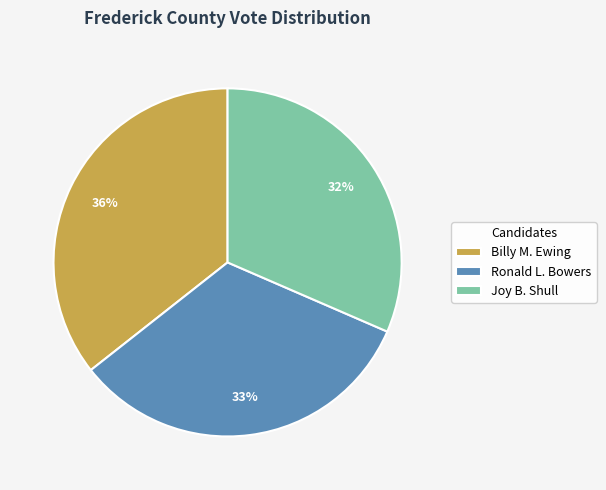

What percentage is the Ronald L. Bowers slice, to the nearest percent?

33%